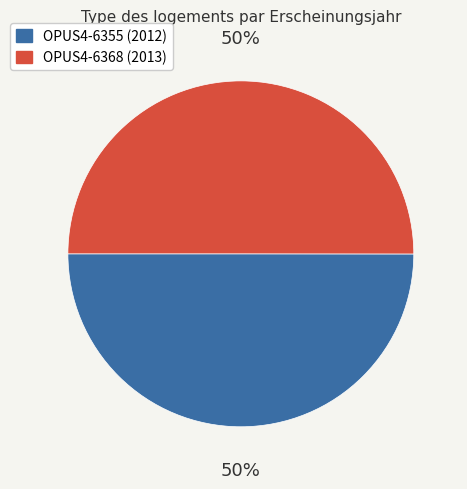

What is the ratio of the value at OPUS4-6368 to the value at OPUS4-6355?

1.0